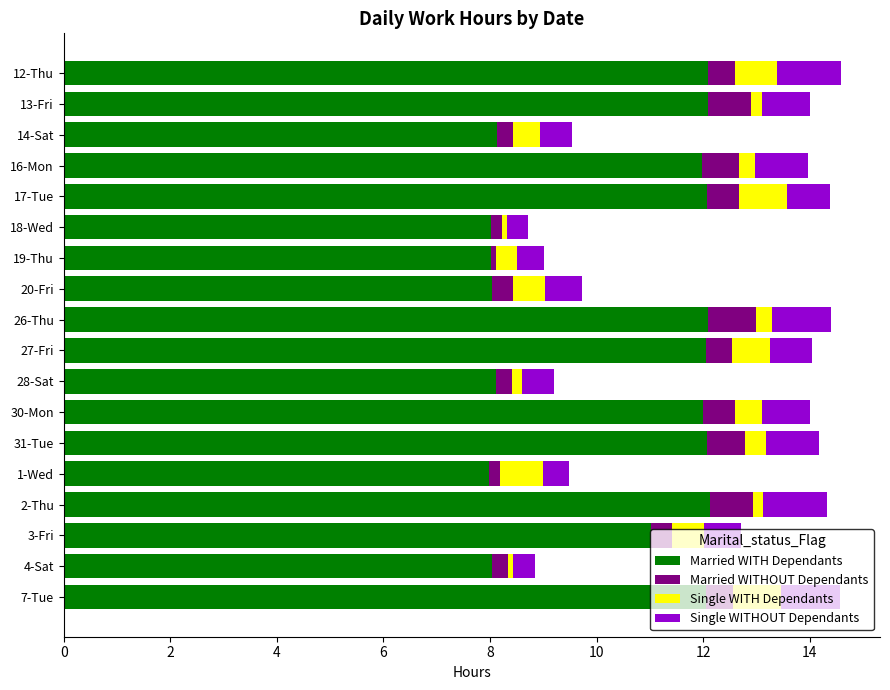

What is the minimum value for Married WITH Dependants?

8.0